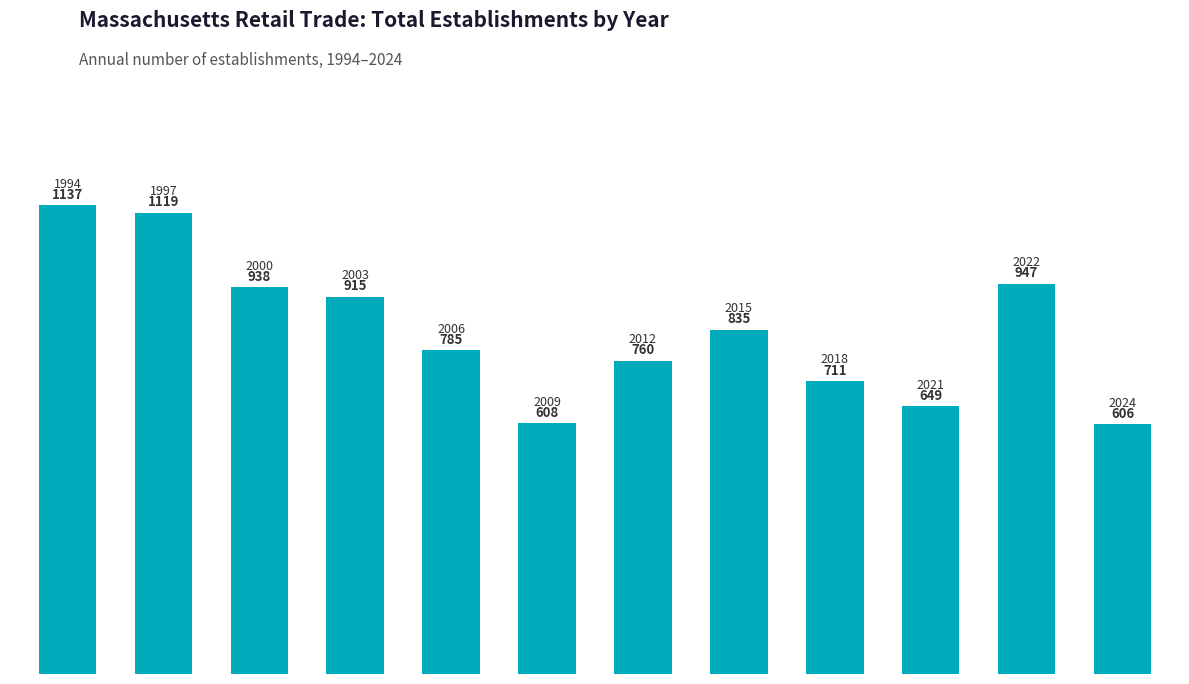

What is the average value?

834